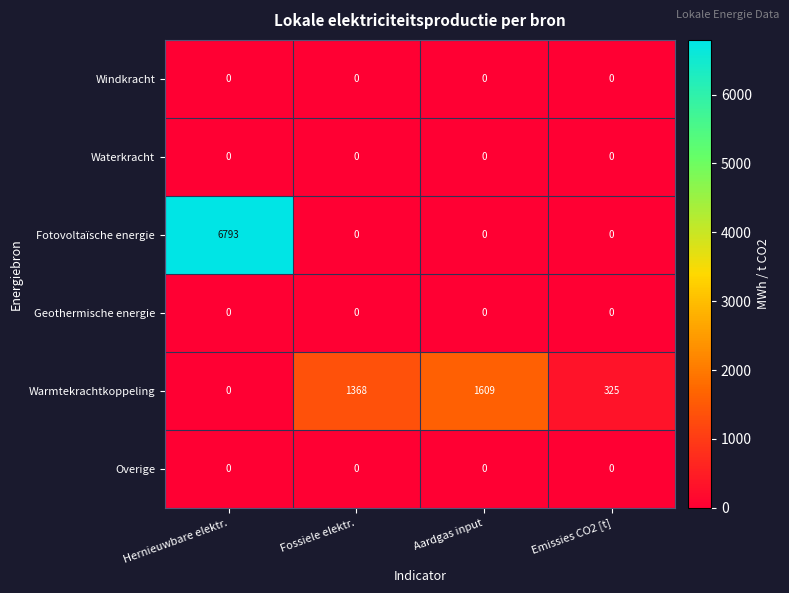

True or false: Geothermische energie has a value of 0 at Fossiele elektr..

True